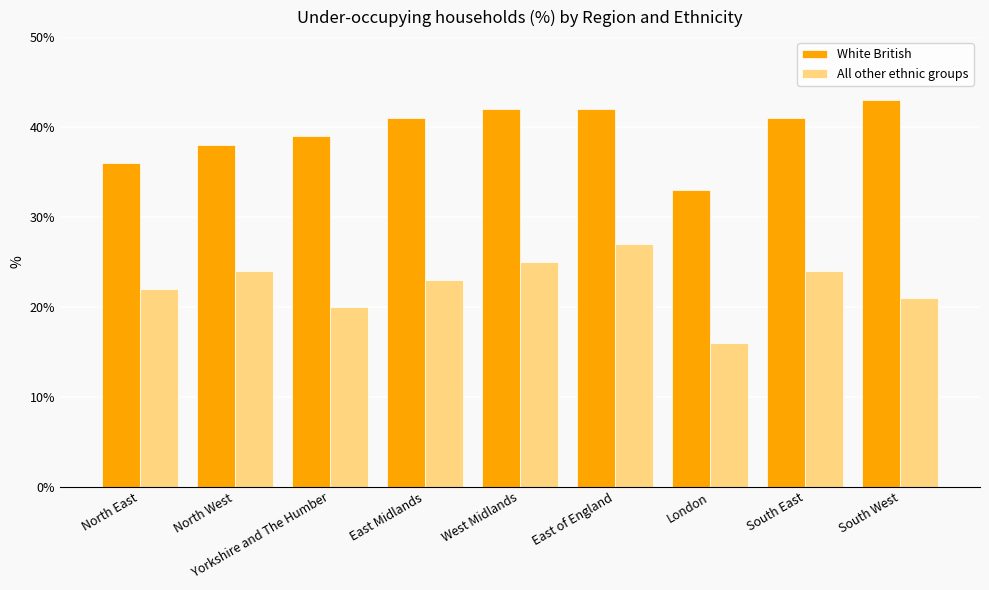

Are the bars grouped side by side (vs. stacked)?

Yes